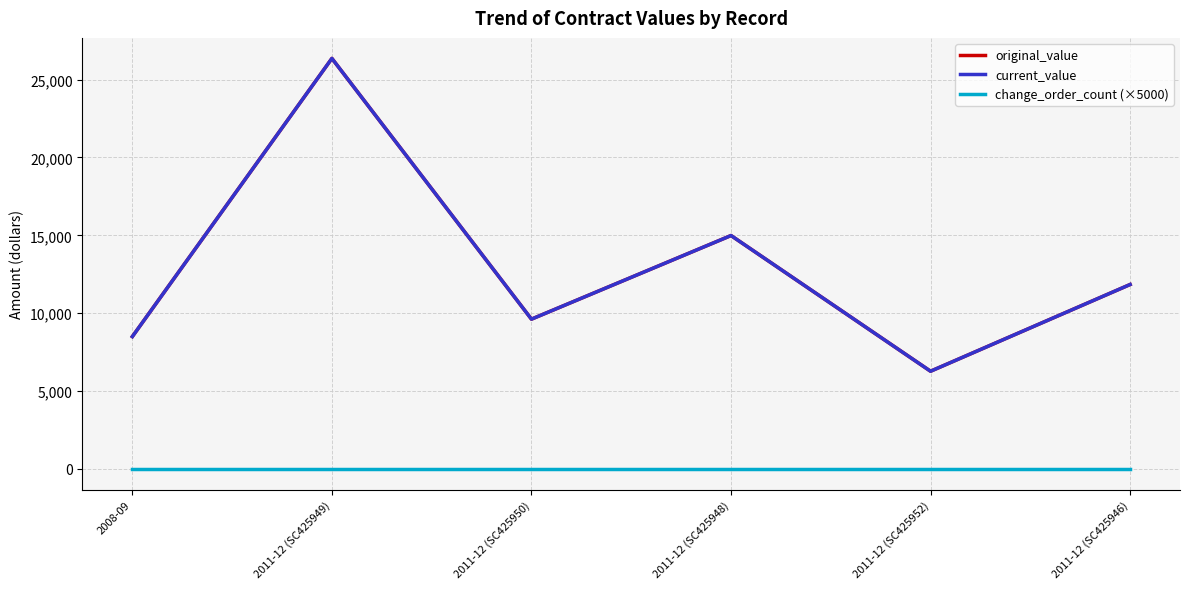

Rank the series by their maximum value, from highest to lowest.

original_value, current_value, change_order_count (×5000)